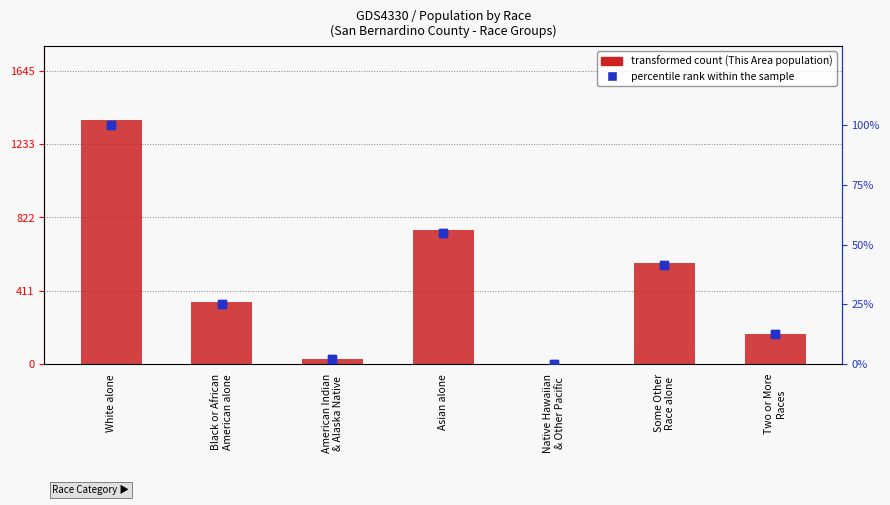

What value does the percentile rank within the sample series have at Native Hawaiian
& Other Pacific?

0.1